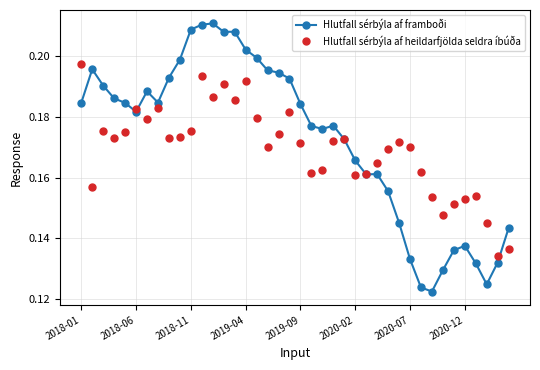

How many lines are shown in the chart?

2